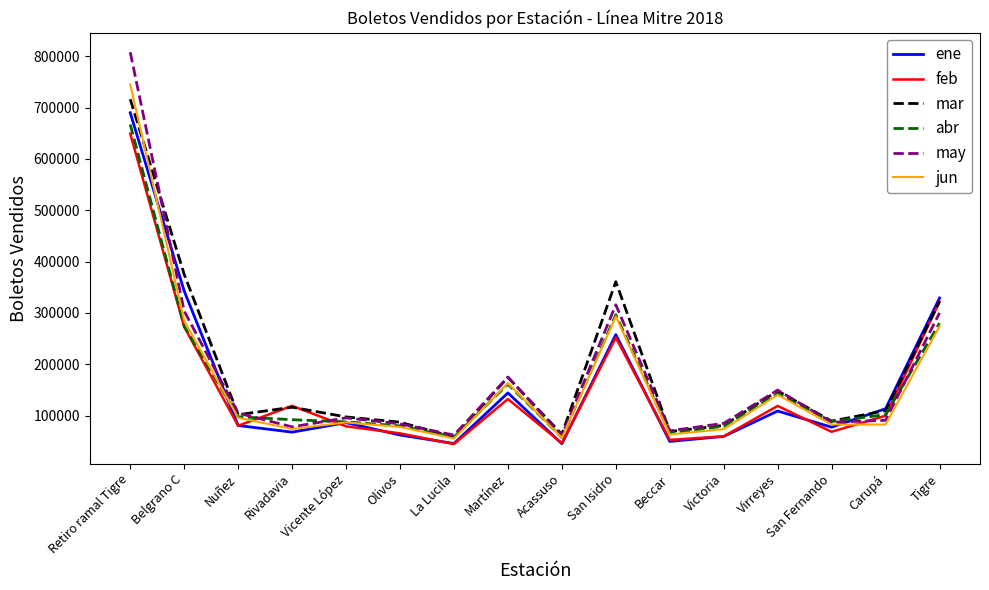

Between Belgrano C and Acassuso, which series saw the biggest shift?

mar